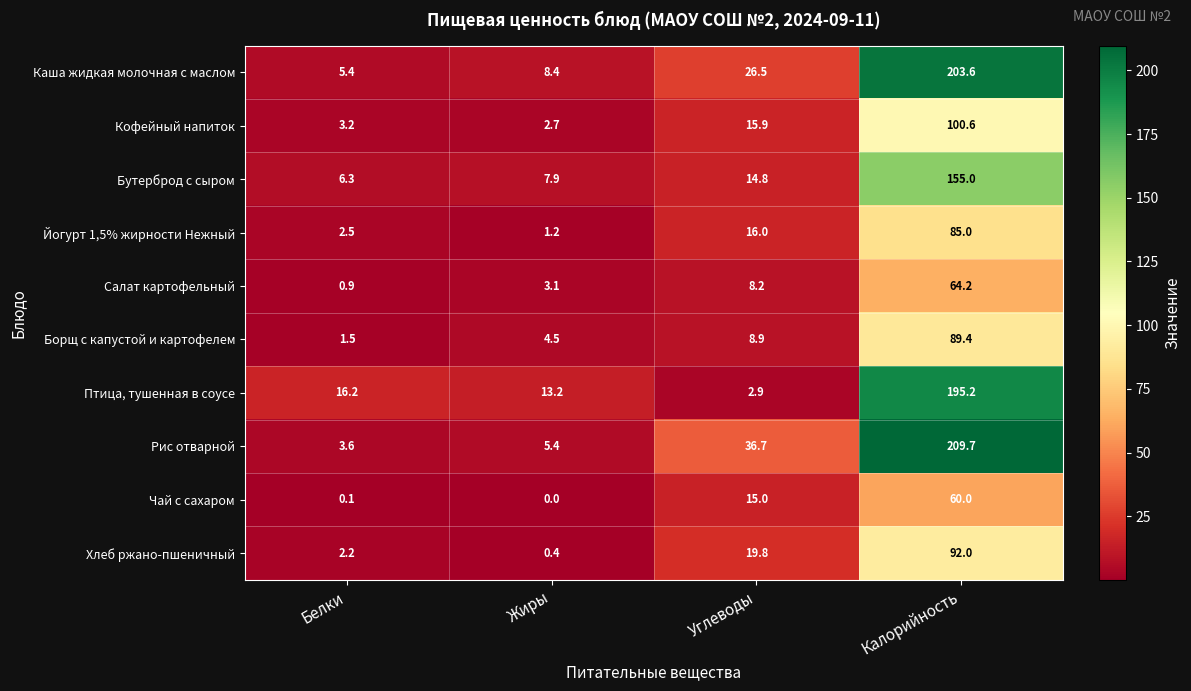

How many series are shown in this chart?

10